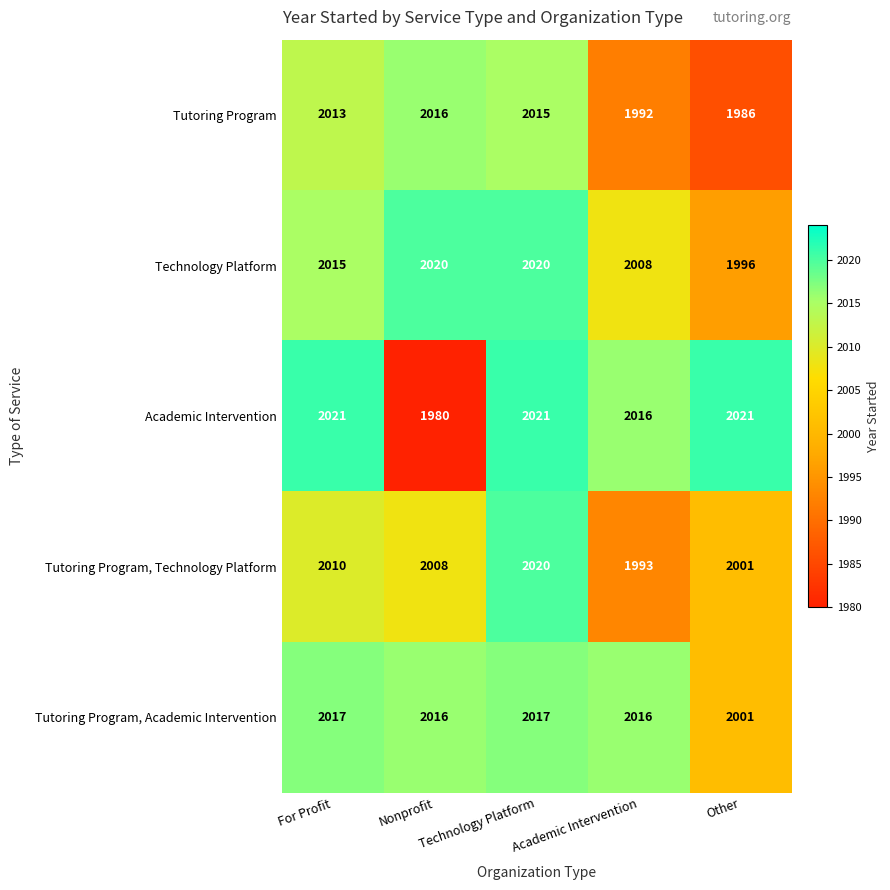

Which series has the widest spread of values?

Academic Intervention